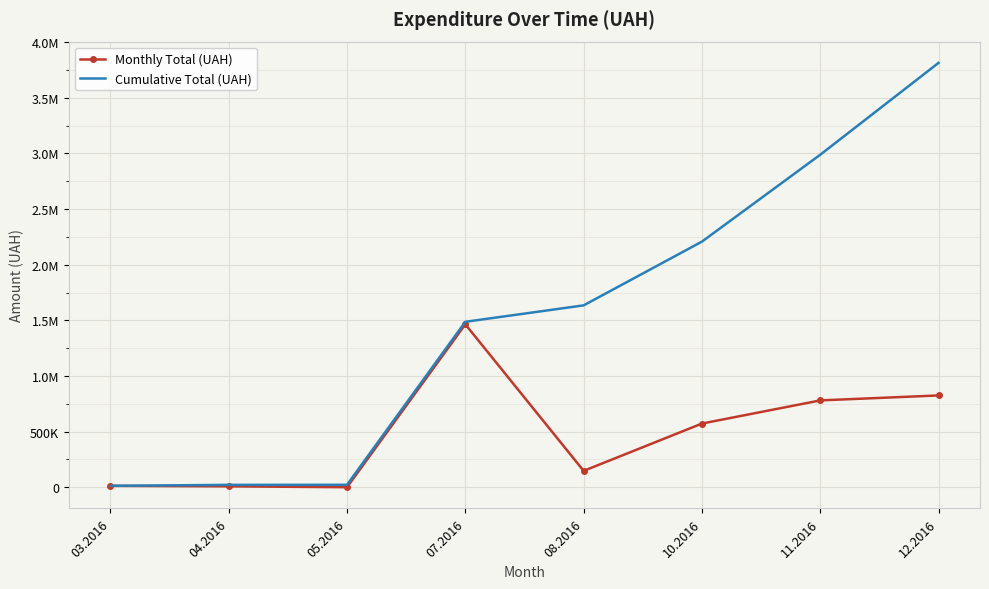

What is the difference between the Monthly Total (UAH) values at 03.2016 and 12.2016?

812284.2